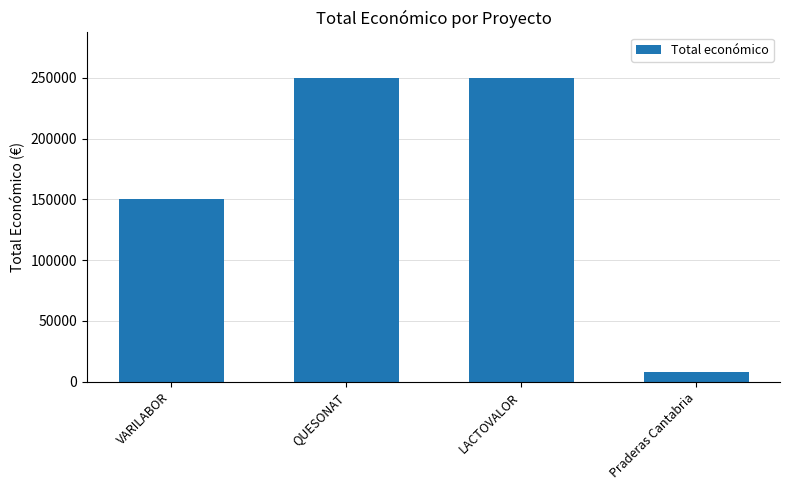

What is the difference between the maximum and second lowest values?

100000